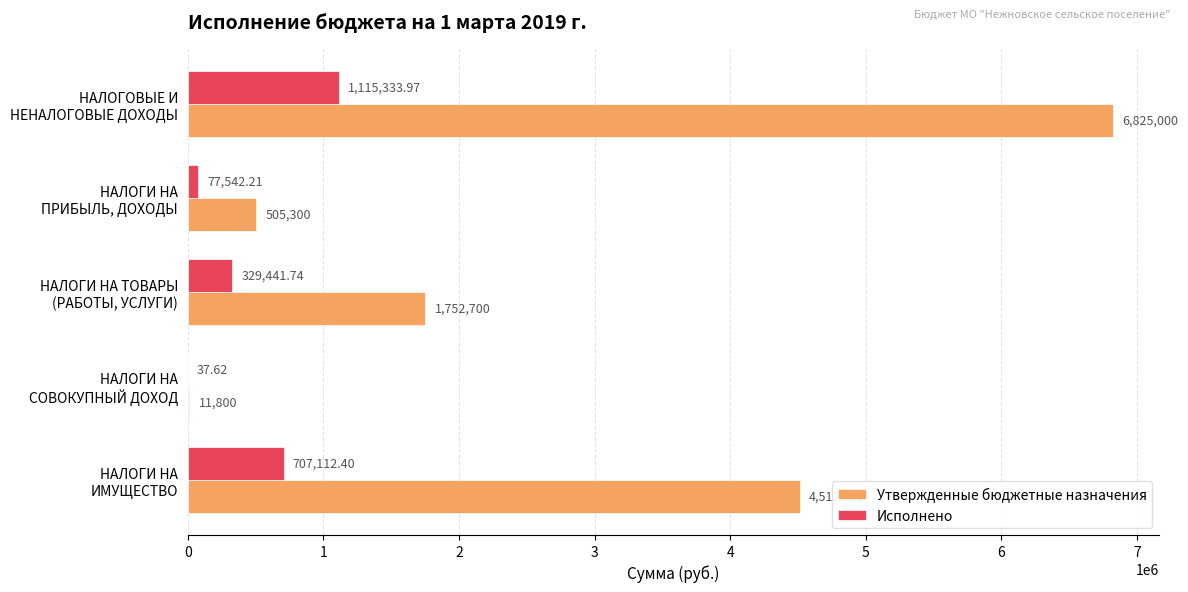

Which series has the largest total across all categories?

Утвержденные бюджетные назначения